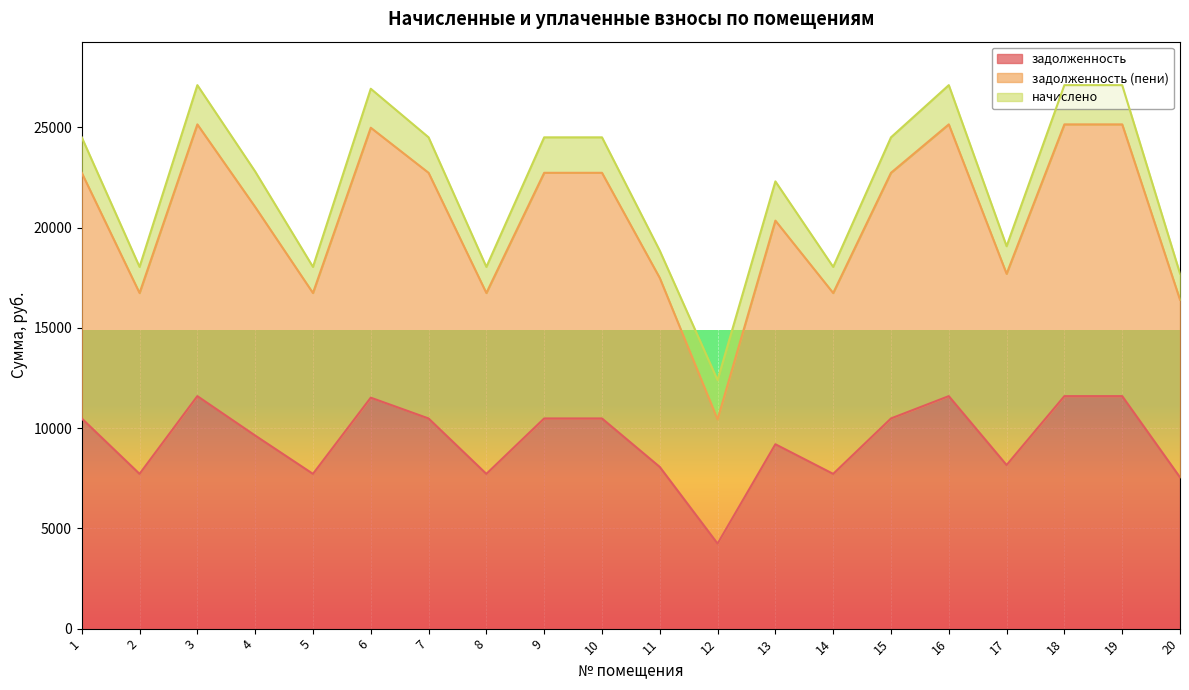

Rank the categories by задолженность (пени) value from highest to lowest.

3, 16, 18, 19, 6, 1, 7, 9, 10, 15, 4, 13, 17, 11, 2, 5, 8, 14, 20, 12